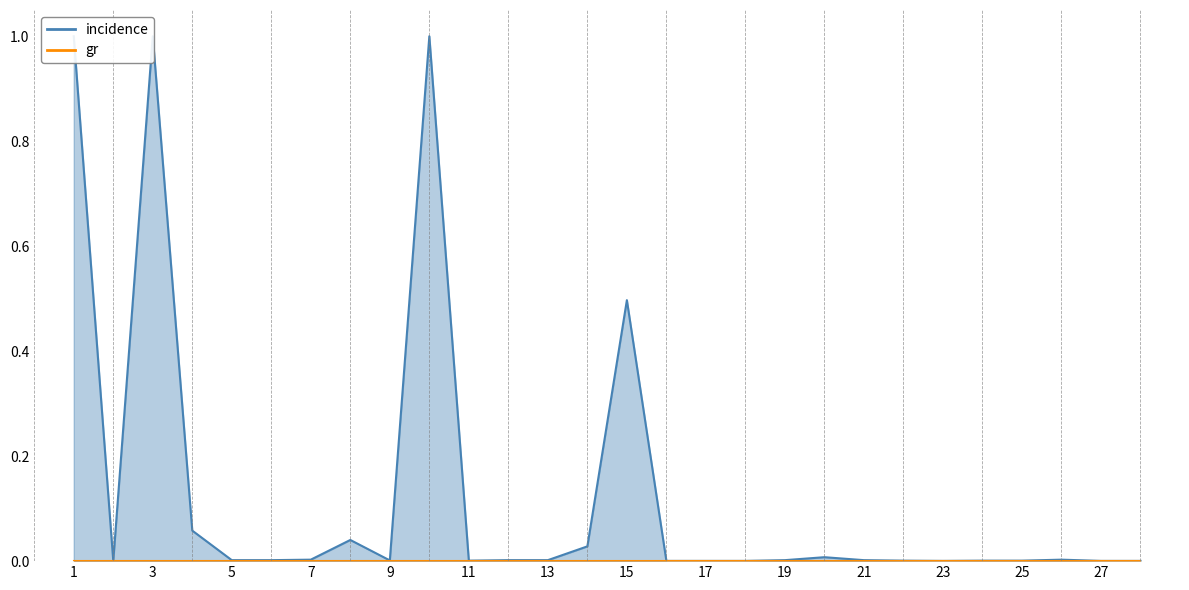

Rank the categories by value from highest to lowest.

1, 3, 10, 15, 4, 8, 14, 20, 7, 26, 5, 6, 12, 13, 19, 21, 9, 11, 22, 24, 25, 2, 16, 17, 18, 23, 27, 28